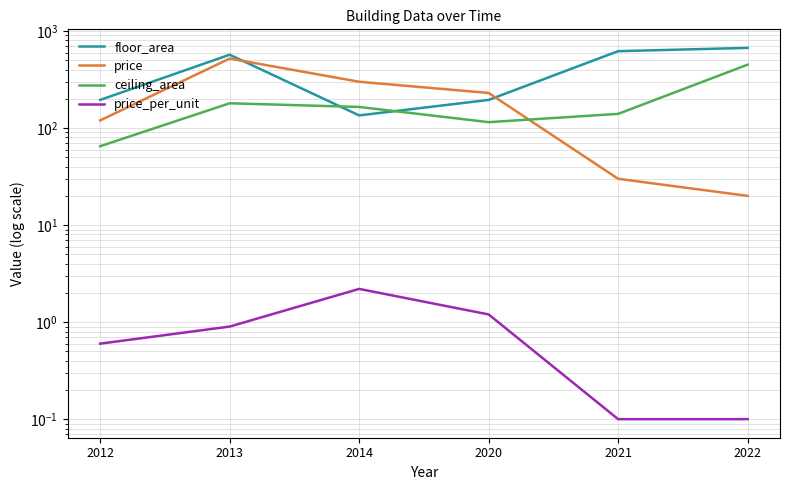

Rank the series at 2014 from lowest to highest value.

price_per_unit, floor_area, ceiling_area, price